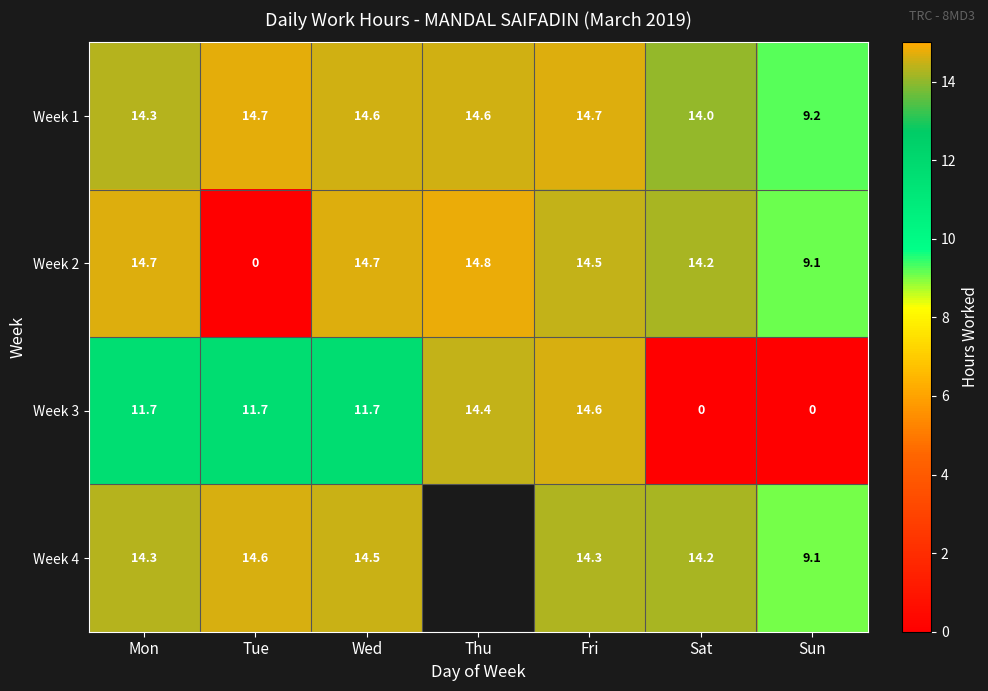

At which label does Week 3 first exceed 11?

Mon